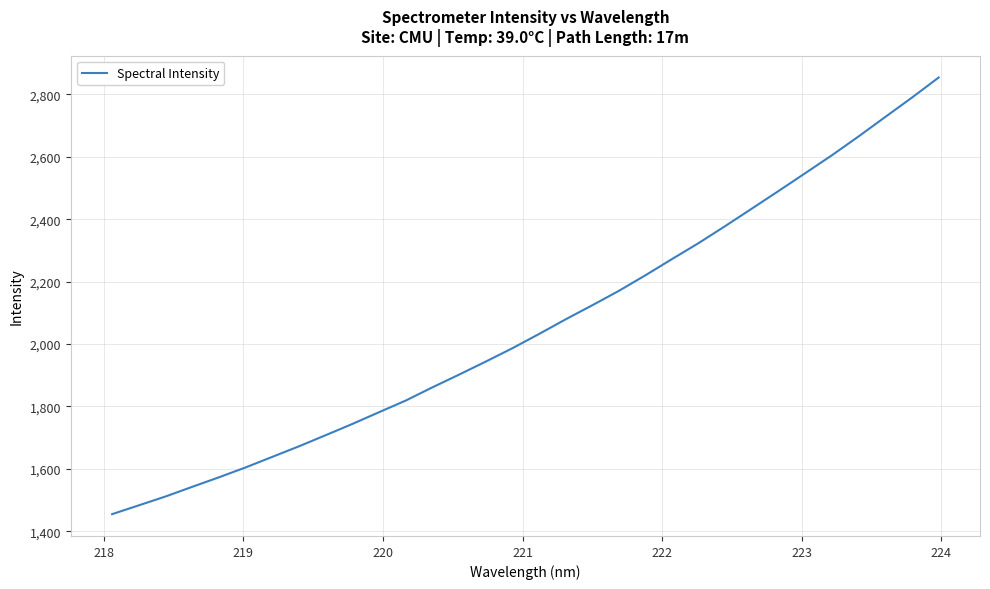

Reading right to left, extract all data points from this chart.

2854.2	2790.1	2728.1	2665.8	2605.6	2548.2	2491.1	2434.9	2378.8	2324.2	2272.8	2220.7	2170.6	2124.3	2079.2	2032.1	1986.4	1943.6	1901.8	1861.0	1818.7	1781.4	1743.7	1707.7	1672.1	1638.3	1604.4	1572.8	1542.2	1511.3	1482.9	1454.7